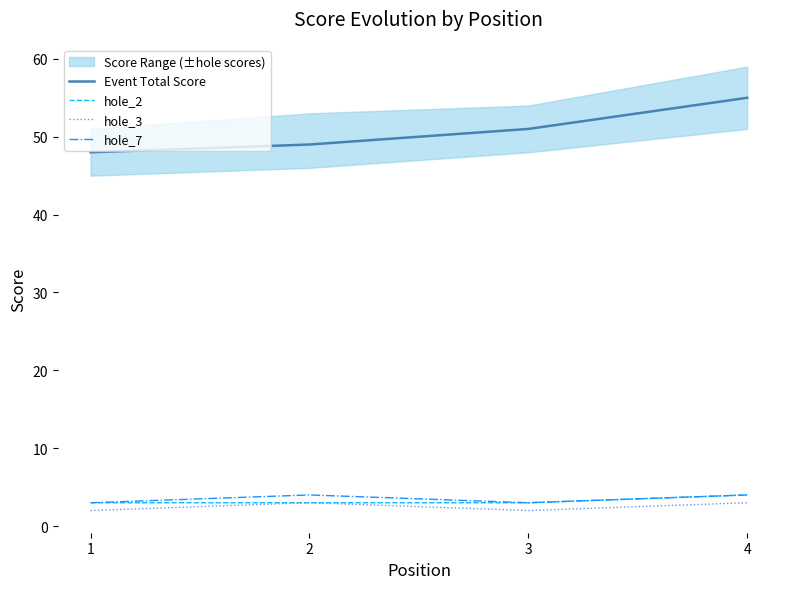

What is the spread (max minus min) of values at 1?

46